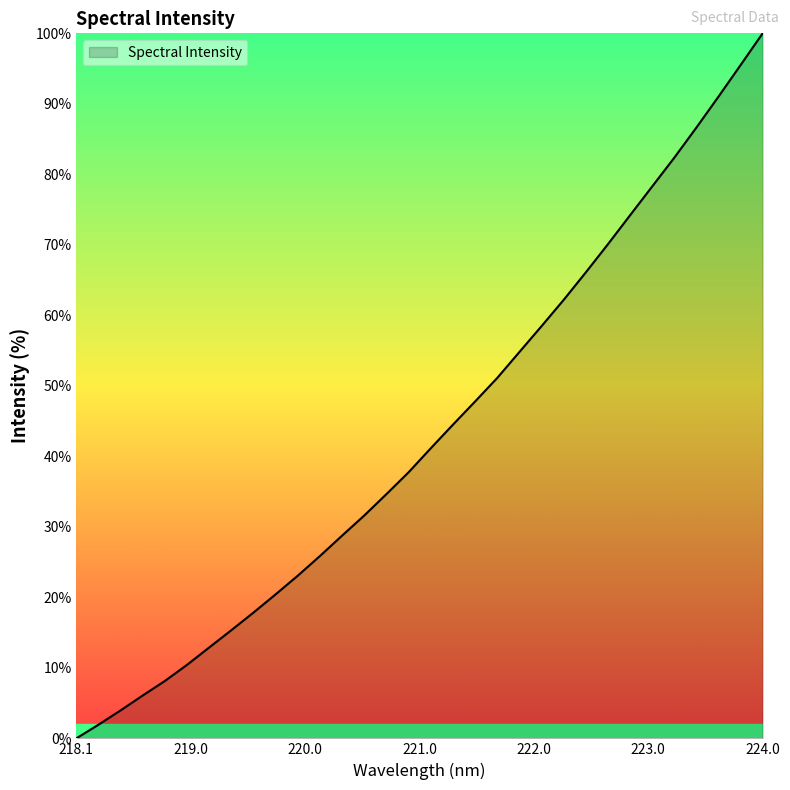

What is the maximum value shown in the chart?

100.0